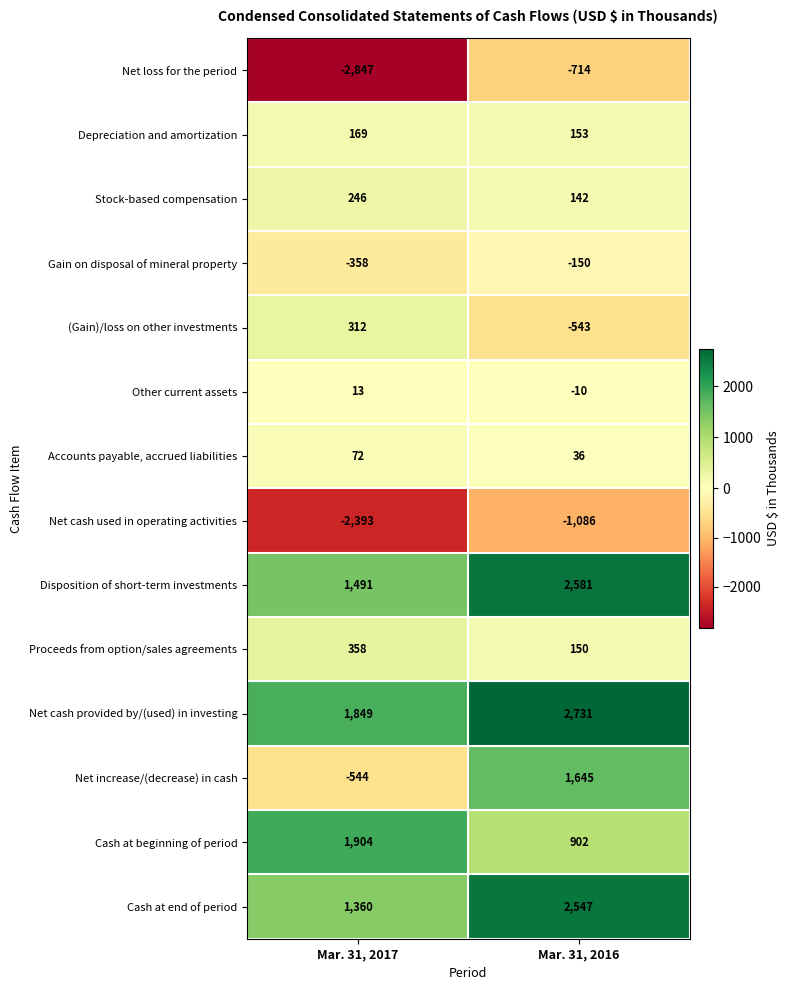

Read the (Gain)/loss on other investments value at Mar. 31, 2017.

312